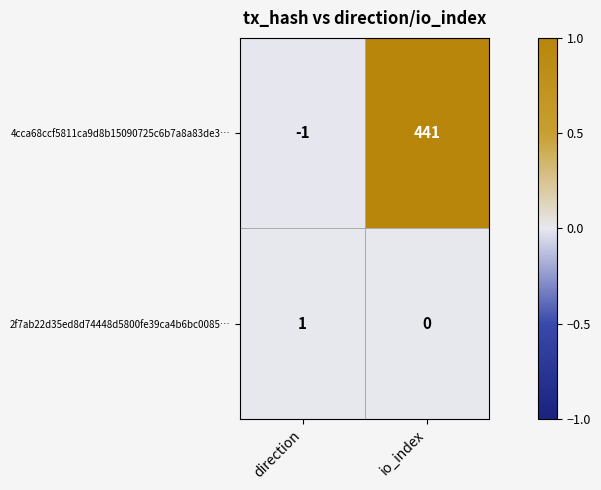

How many negative values does the 4cca68ccf5811ca9d8b15090725c6b7a8a83de3… series have?

1